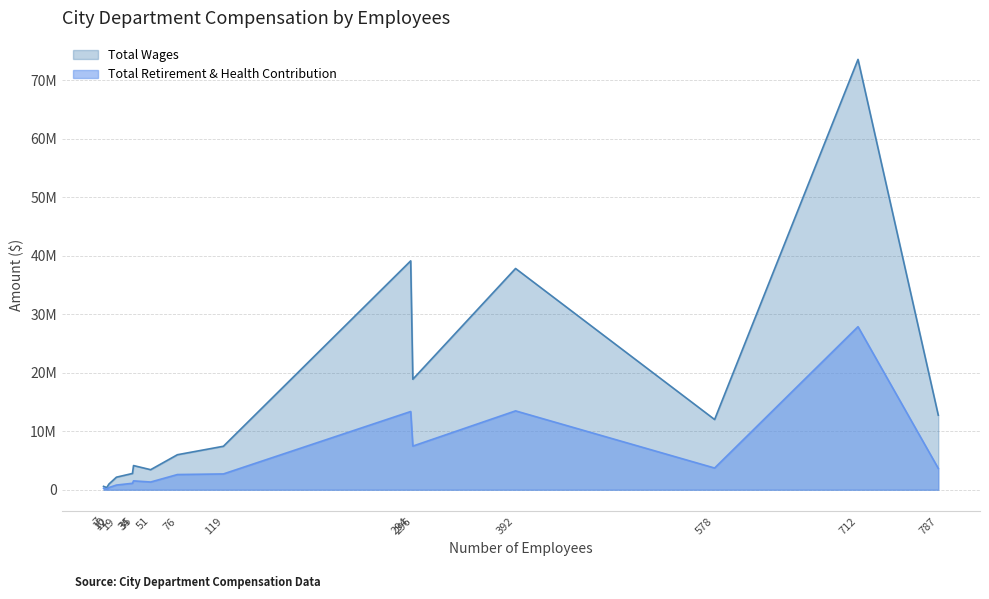

What is the difference between the maximum and minimum values in the Total Retirement & Health Contribution series?

27787887